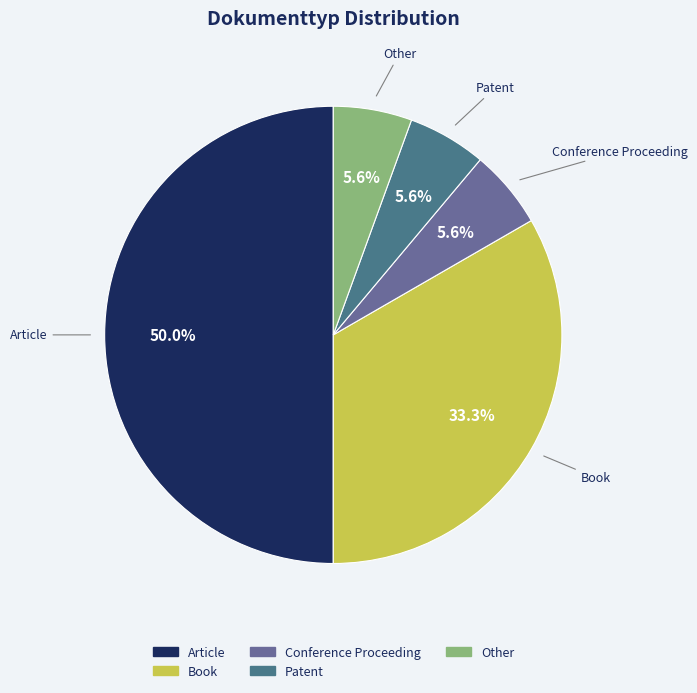

Is Other the majority of the pie?

No